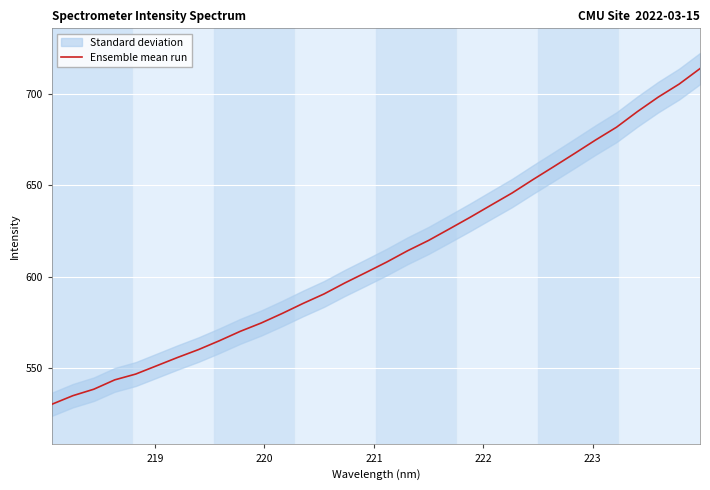

How many values are below 607?

16